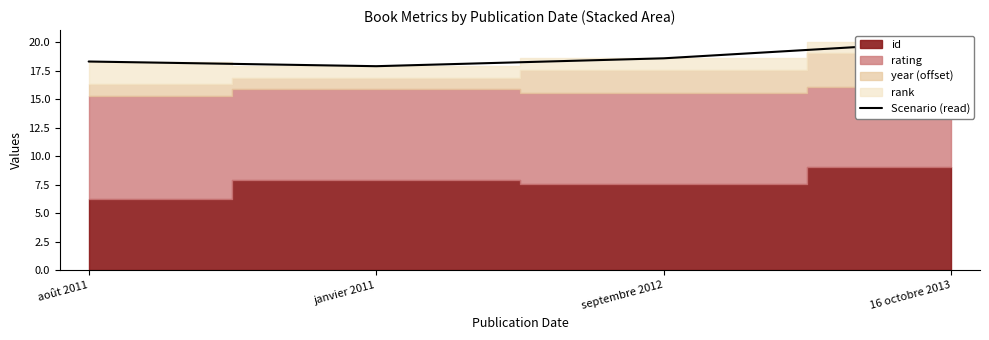

What position from the left is 16 octobre 2013?

4